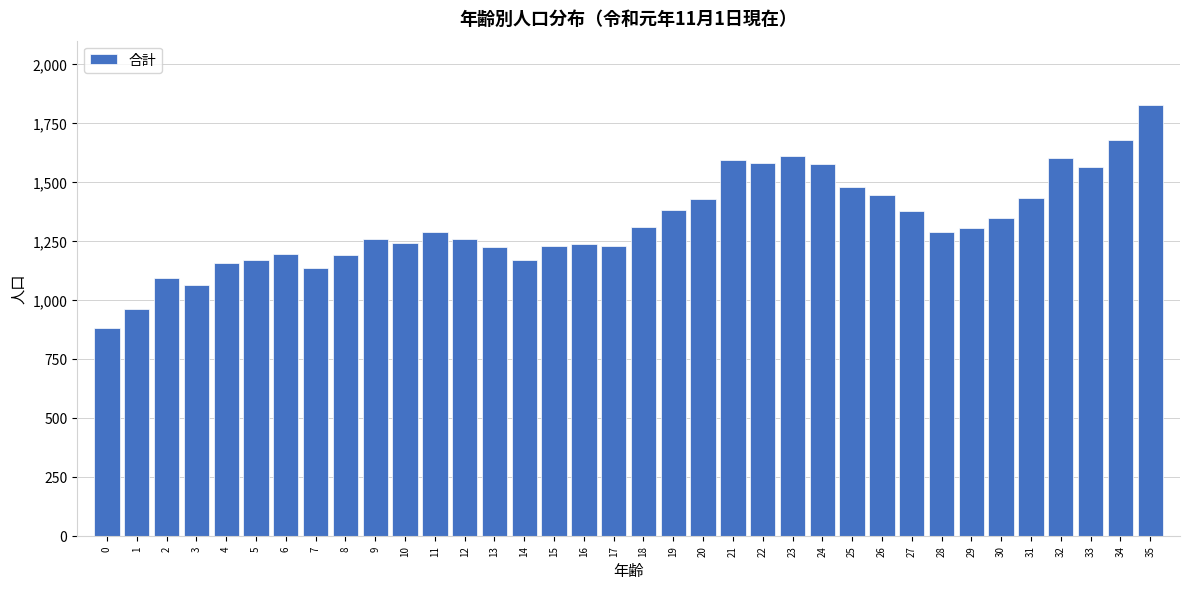

What is the smallest value displayed?

880